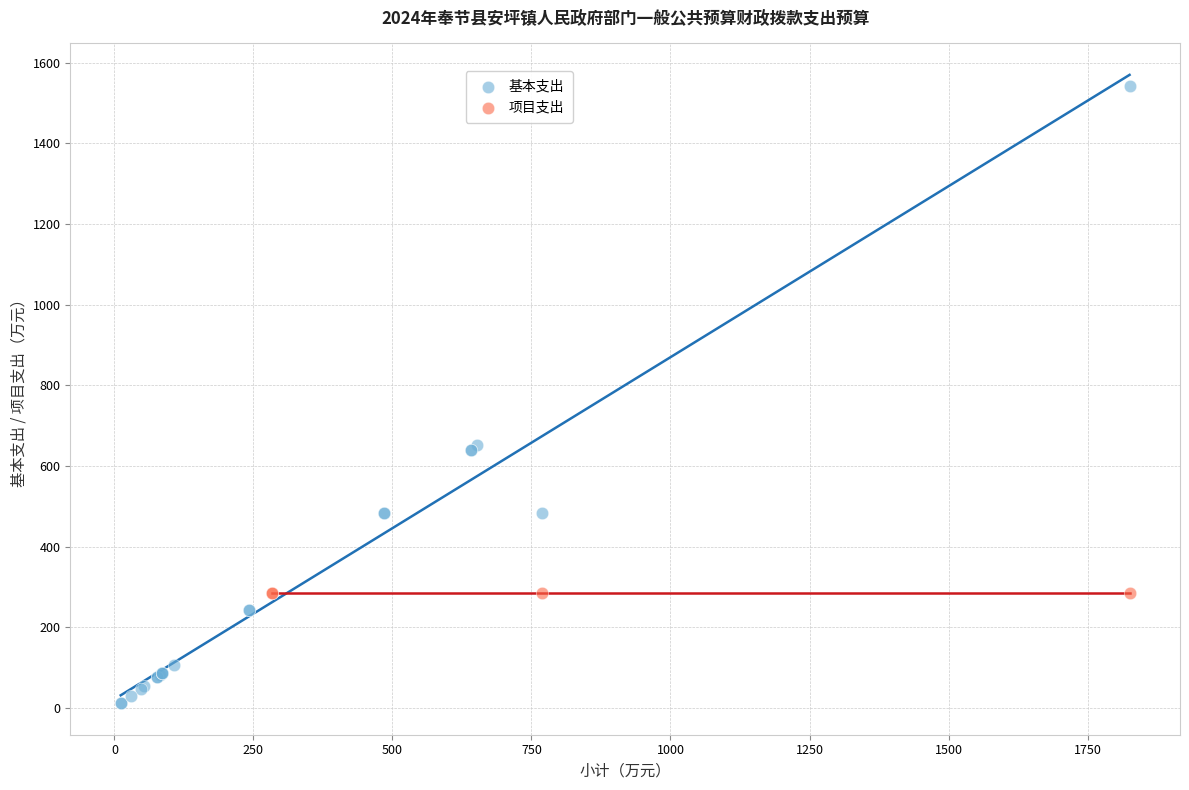

Which series reaches the maximum Y coordinate?

基本支出